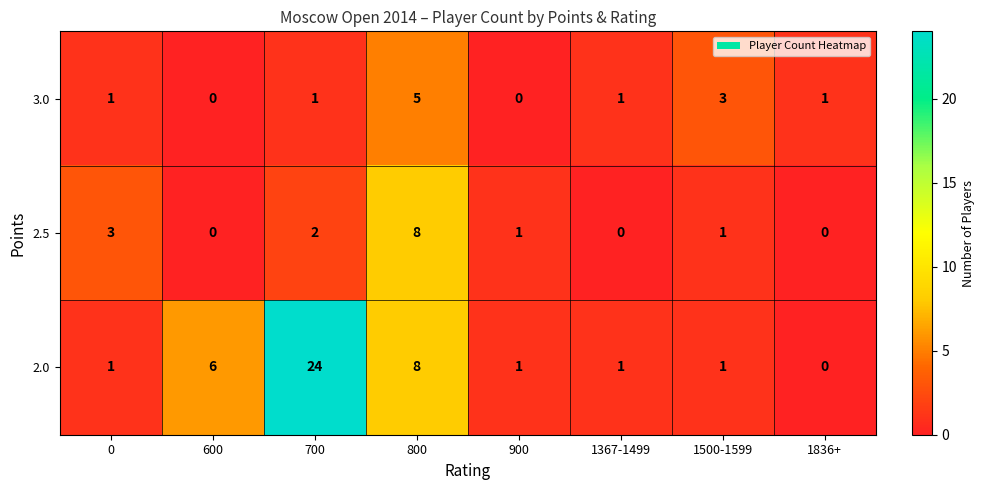

Reading left to right, what are all the values shown in this chart?

3.0: 1	0	1	5	0	1	3	1
2.5: 3	0	2	8	1	0	1	0
2.0: 1	6	24	8	1	1	1	0